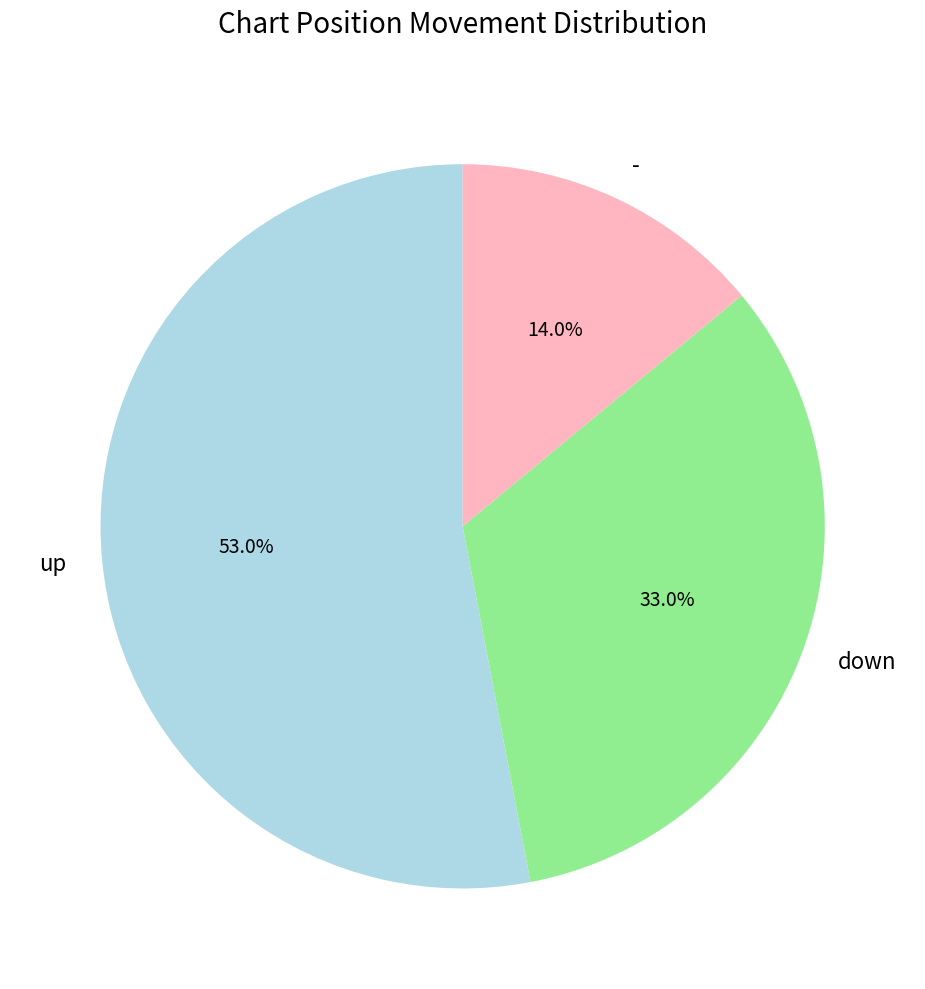

What percentage is the - slice, to the nearest percent?

14%